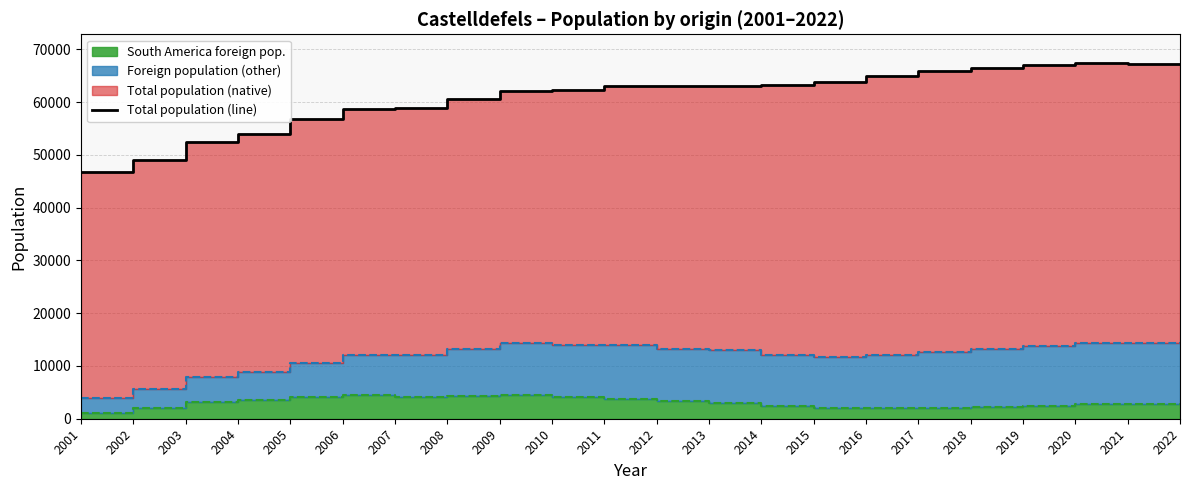

What is the value of the South America (line) point at the 11th from the left?

3780